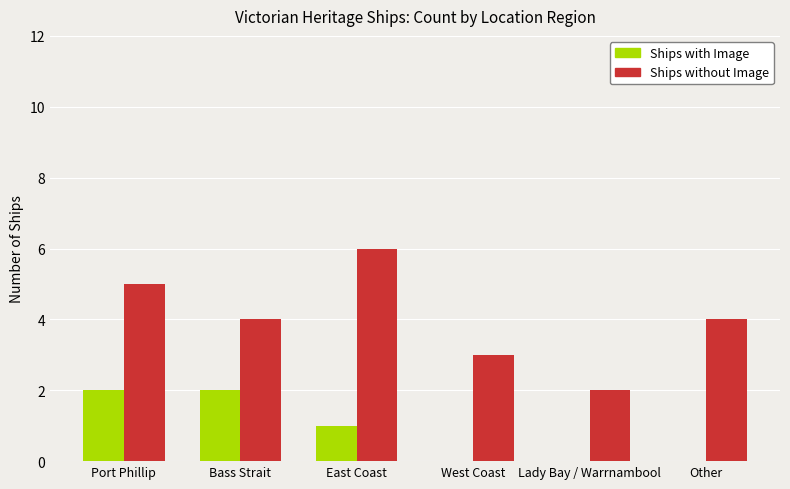

What is the total value across all series at Other?

4